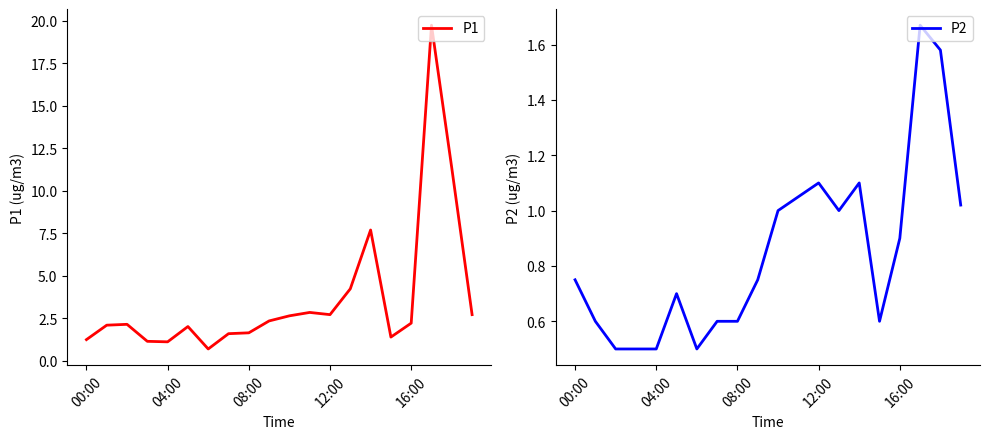

Which series has the largest range (max minus min)?

P1